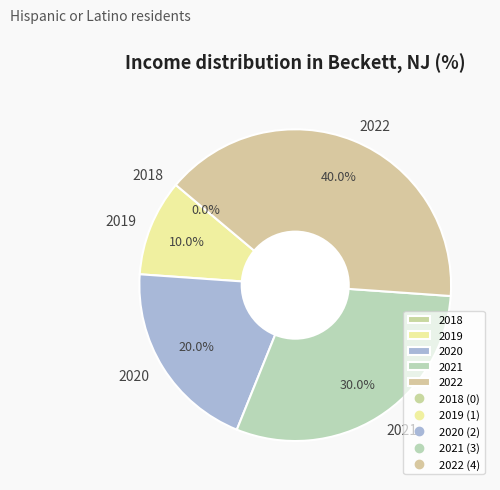

How many segments does this pie chart have?

5